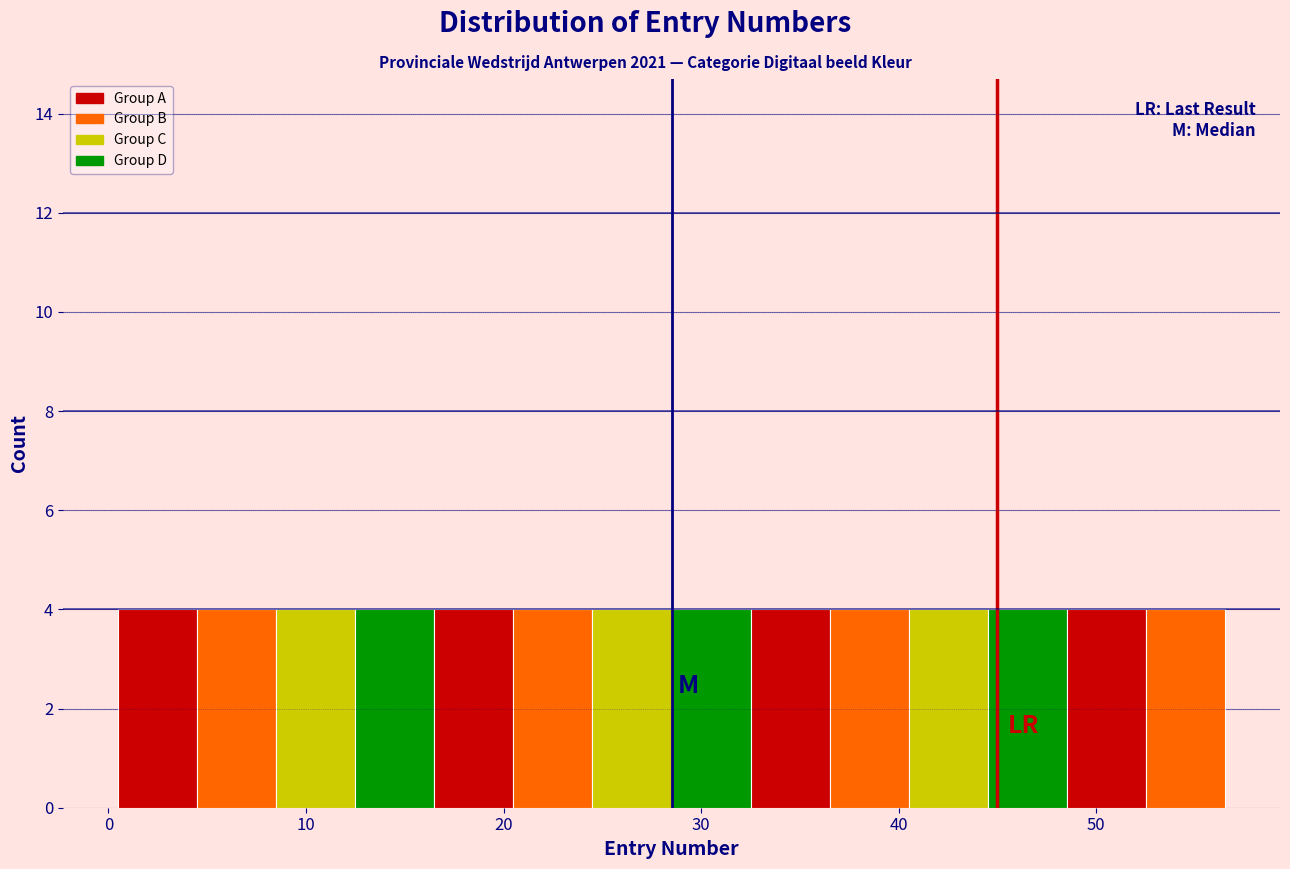

Reading left to right, transcribe this chart: for each bar, give the range it covers on the x-axis and its height. Neither the bar edges nor the heights are printed on the chart, so give them approximately, as read against the axes.

0.5 to 4.5: 4
4.5 to 8.5: 4
8.5 to 12.5: 4
12.5 to 16.5: 4
16.5 to 20.5: 4
20.5 to 24.5: 4
24.5 to 28.5: 4
28.5 to 32.5: 4
32.5 to 36.5: 4
36.5 to 40.5: 4
40.5 to 44.5: 4
44.5 to 48.5: 4
48.5 to 52.5: 4
52.5 to 56.5: 4